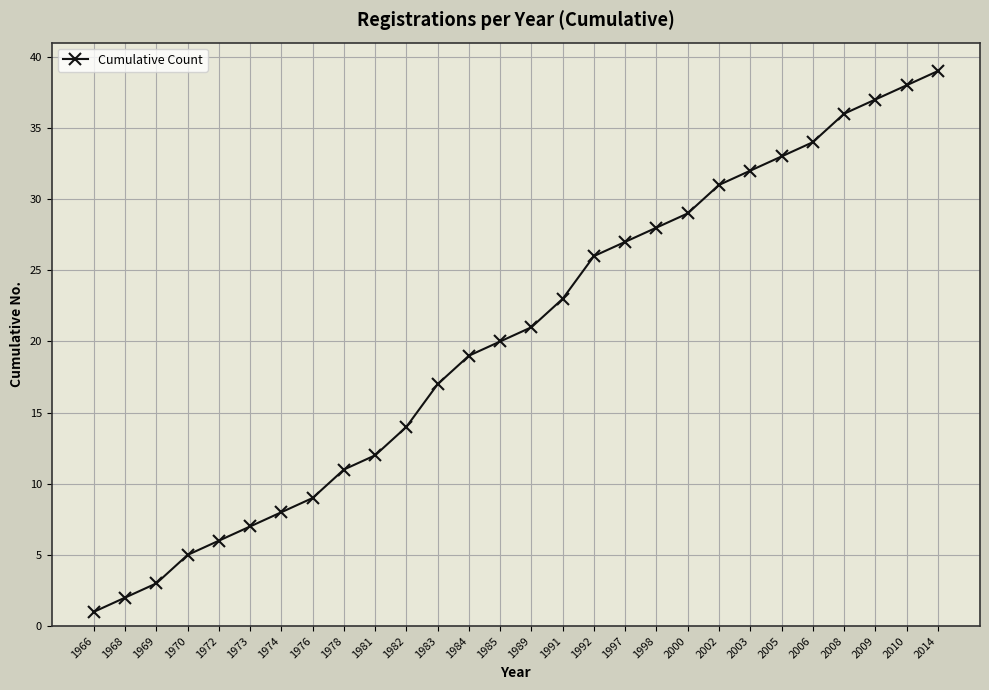

Which category has the lowest value across all series?

1966